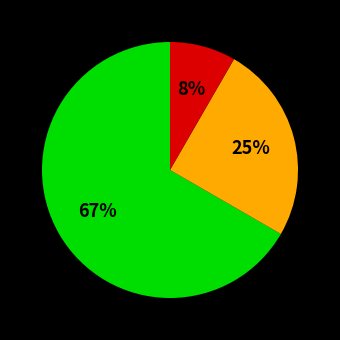

To the nearest percent, what is the average slice percentage?

33%